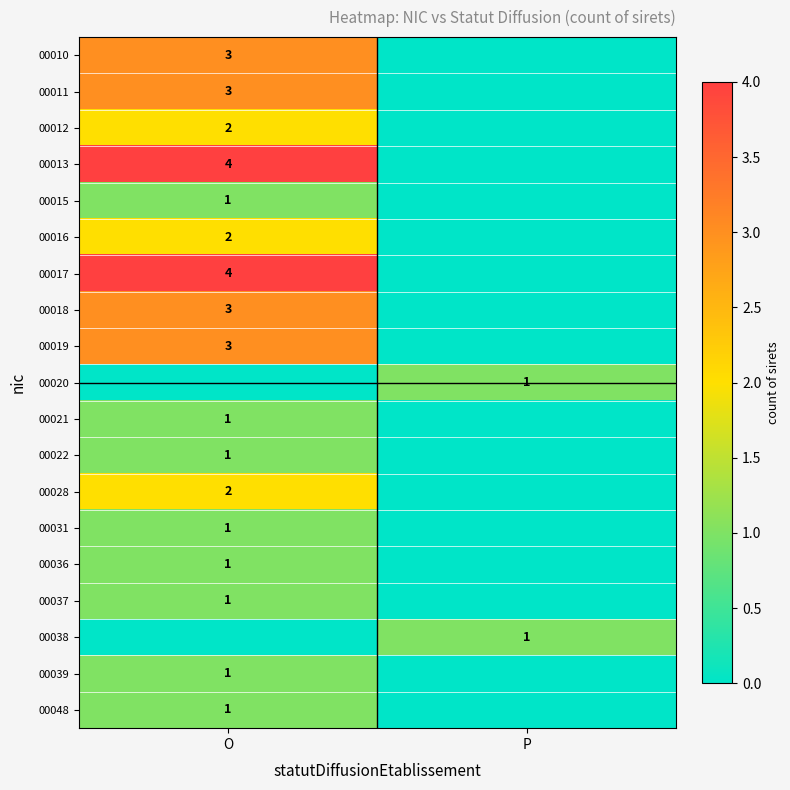

The 00018 series shows 3 at O. True or false?

True